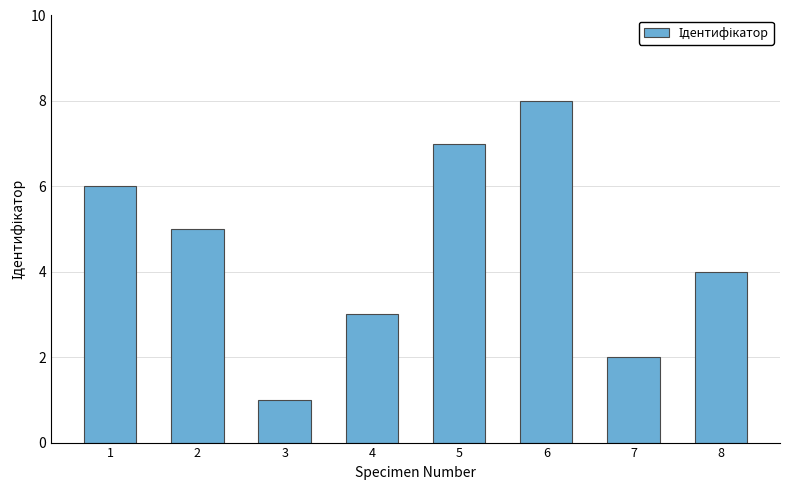

Which category has the lowest value across all series?

3